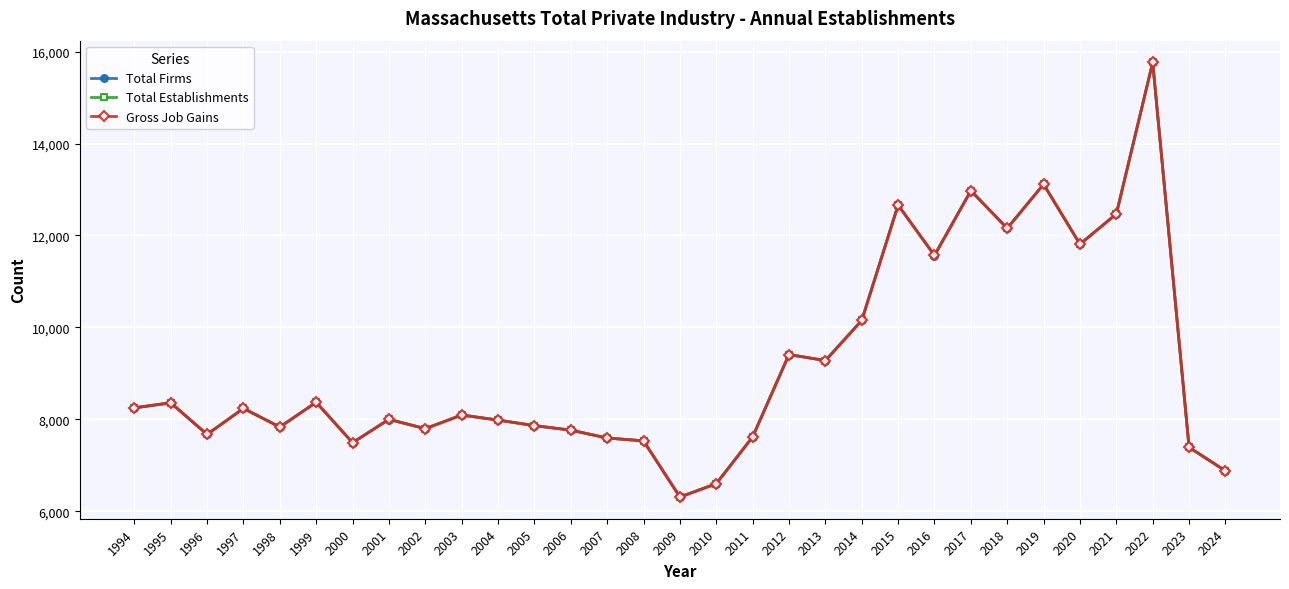

Is this an area chart (filled region under the line)?

No